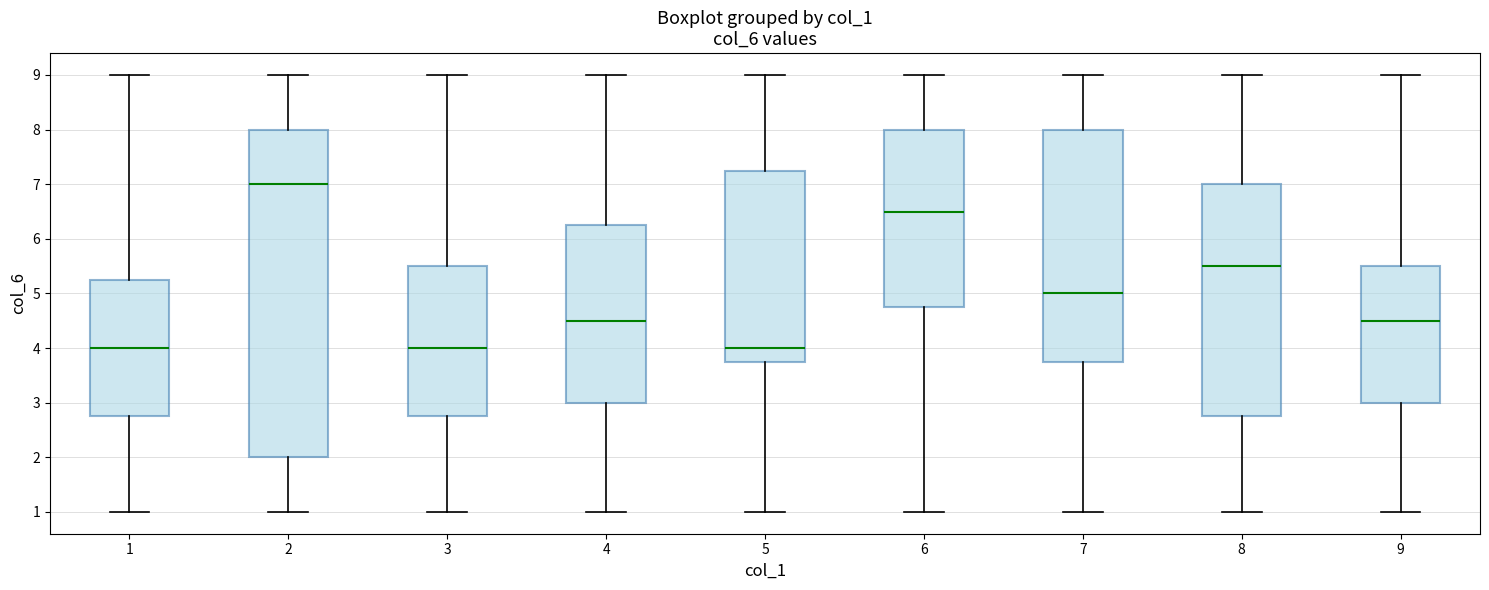

Which box is the tallest, from its lower edge to its upper edge?

2